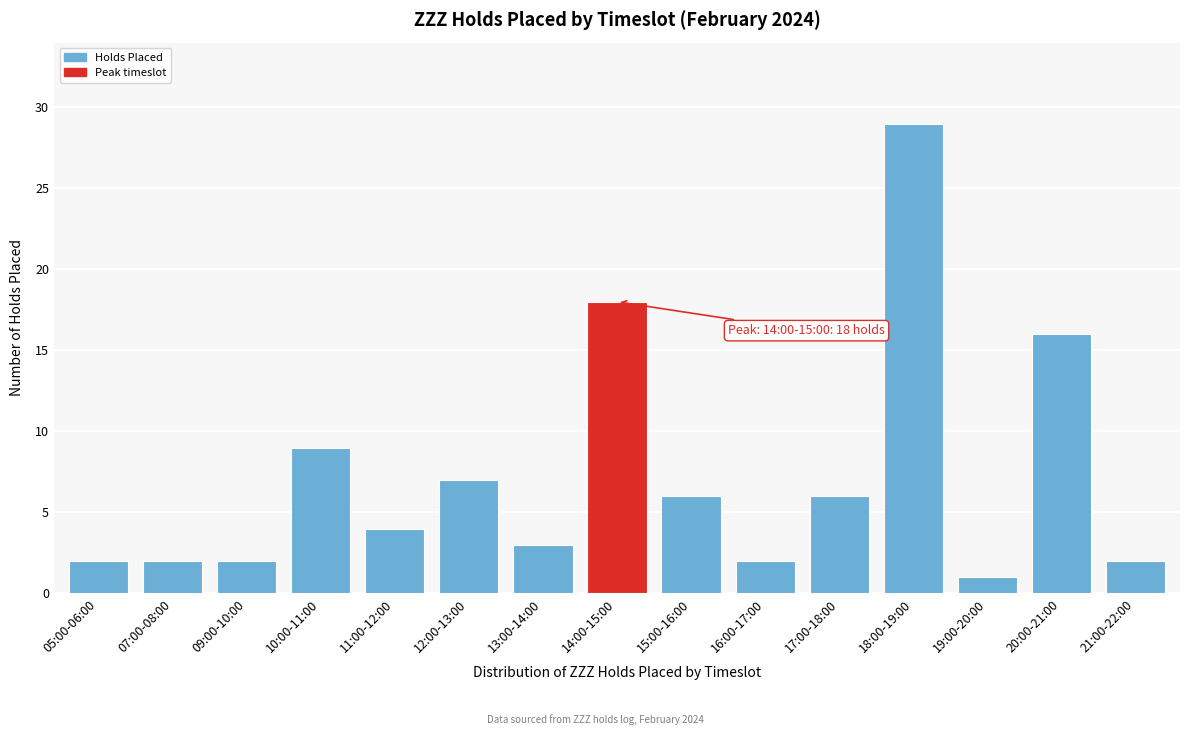

Reading left to right, transcribe all the data shown in this chart.

2	2	2	9	4	7	3	18	6	2	6	29	1	16	2